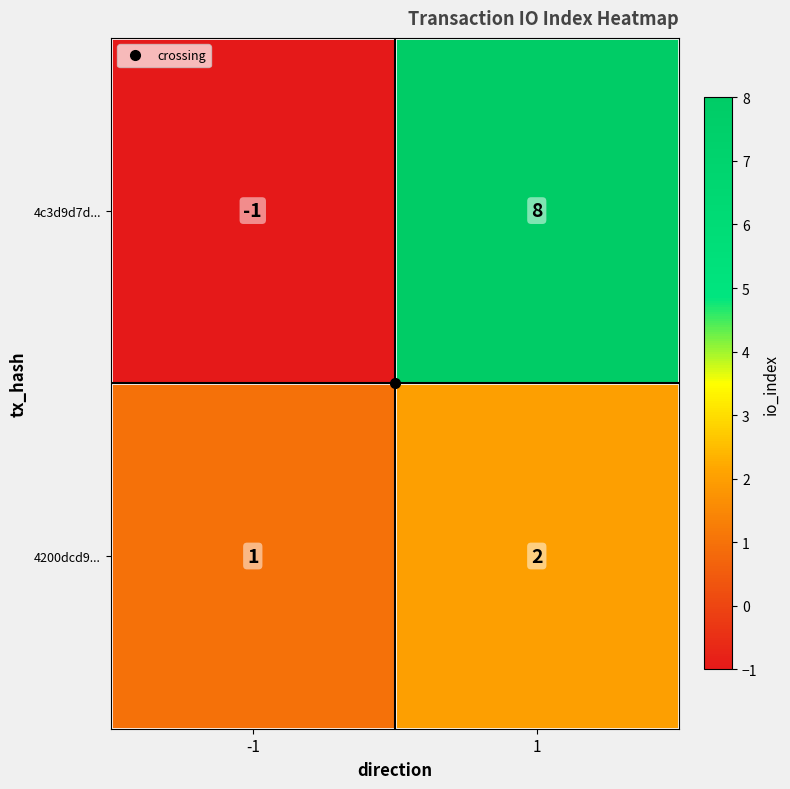

Which label corresponds to the largest value in the chart?

1